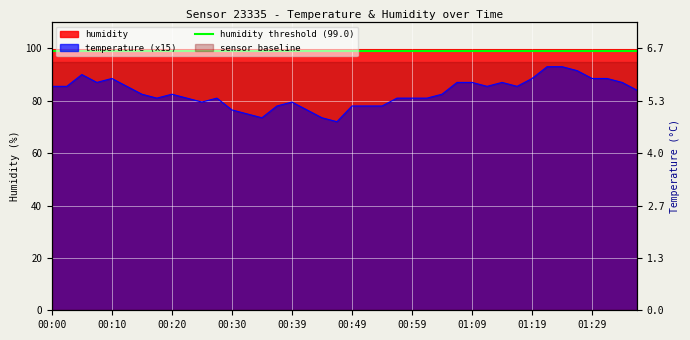

Does the chart display data point markers on the line(s)?

No